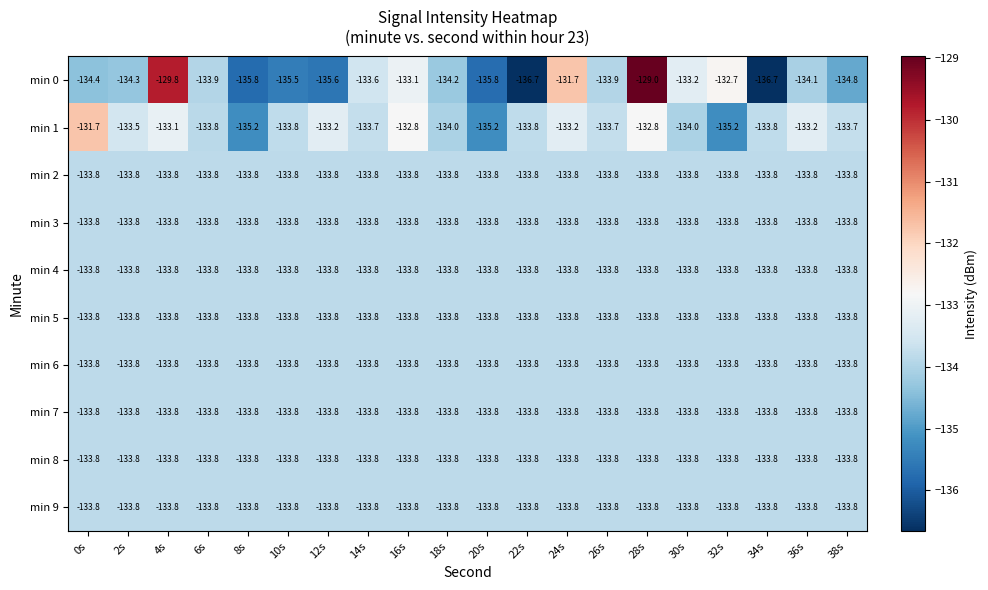

What is the spread (max minus min) of values at 32s?

2.5